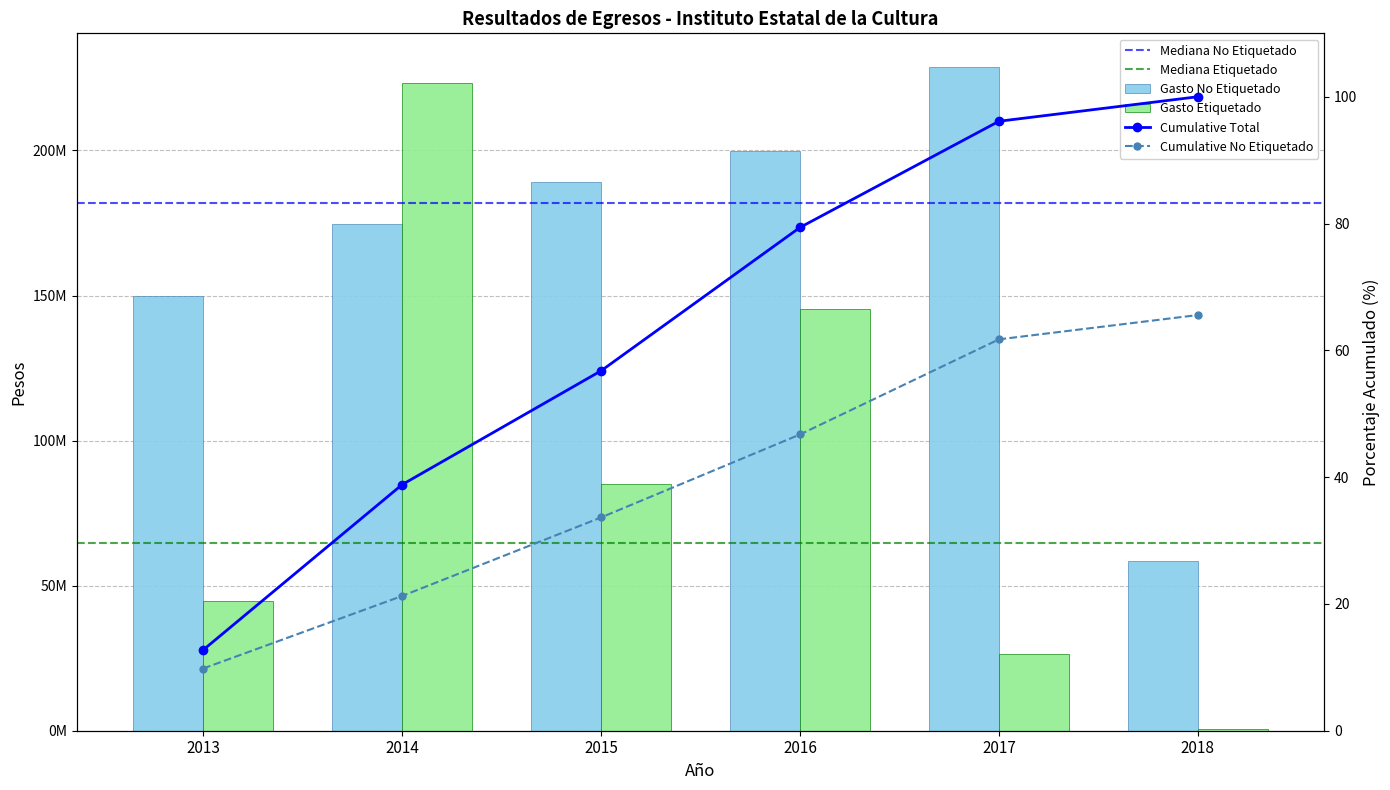

Where does the Gasto Etiquetado series first go above 84954328?

2014